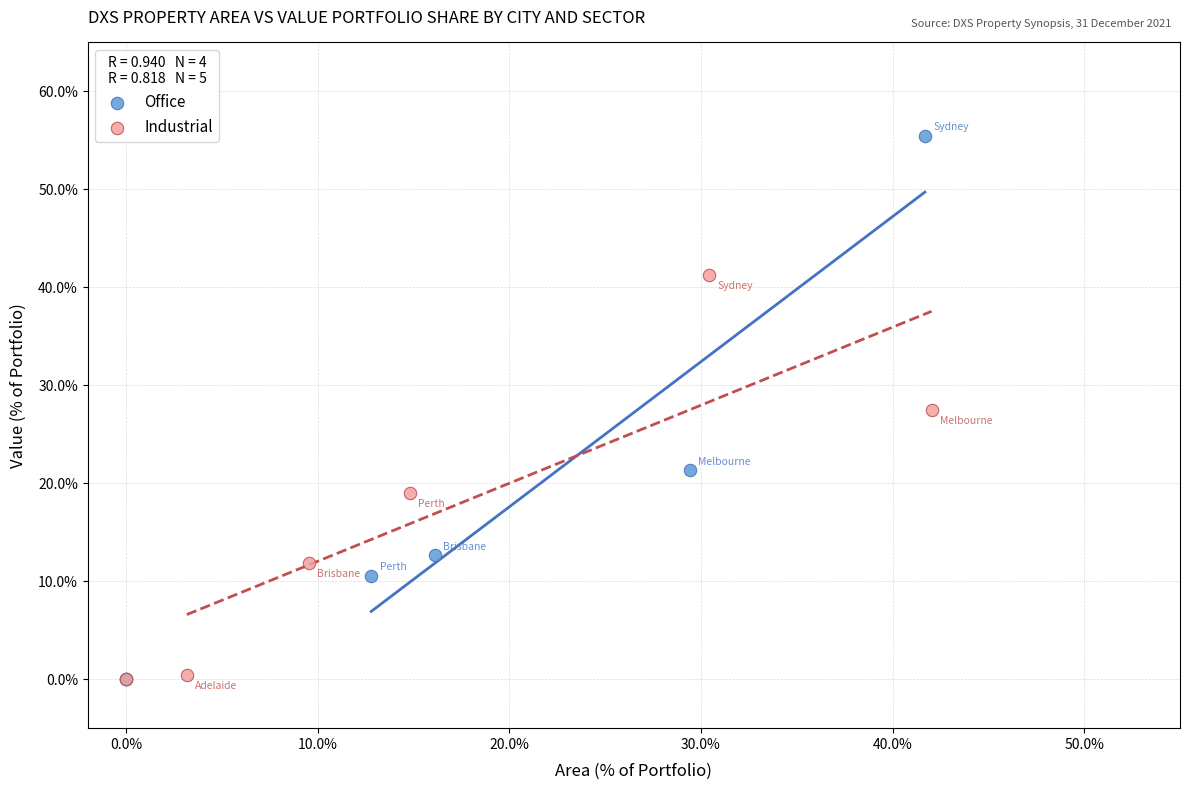

What are all the series names shown in the legend?

Office, Industrial